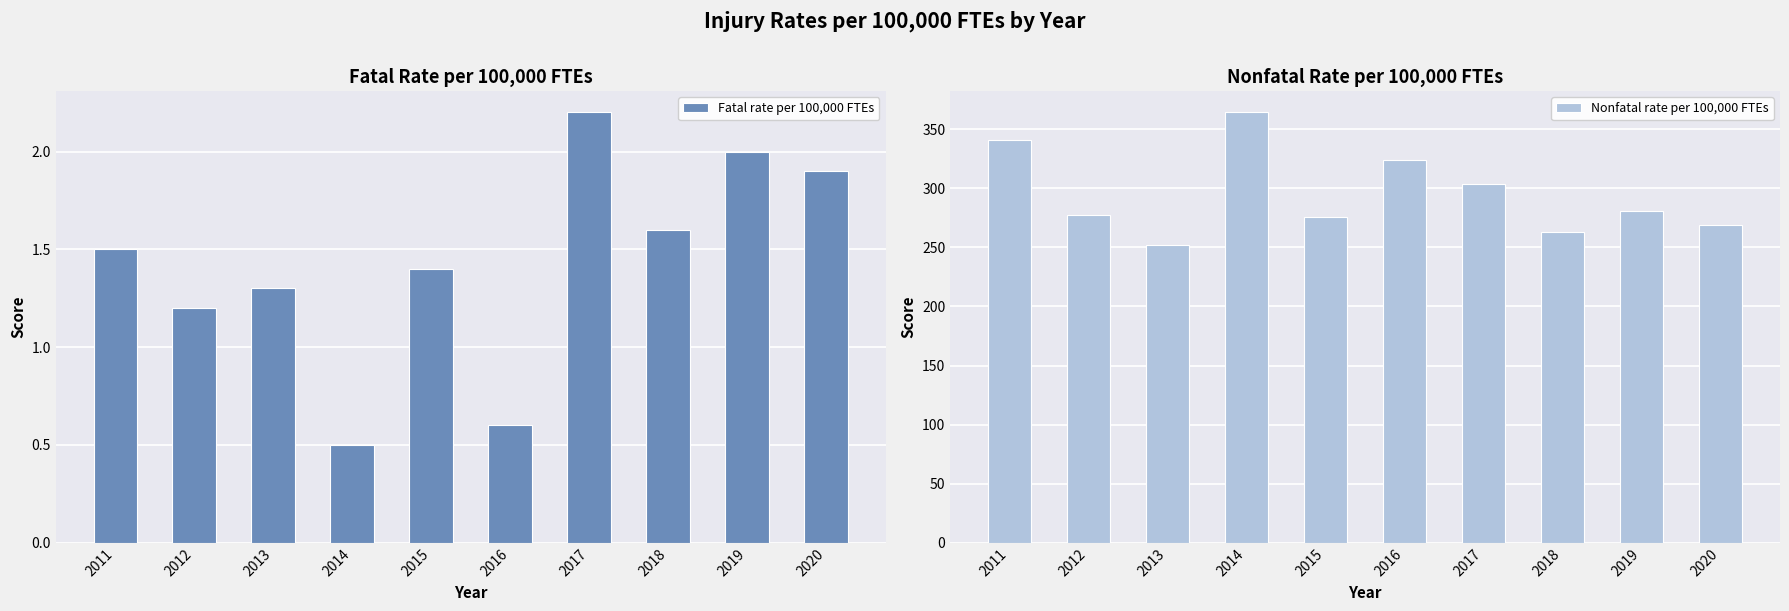

True or false: Fatal rate per 100,000 FTEs has a value of 1.4 at 2015.

True